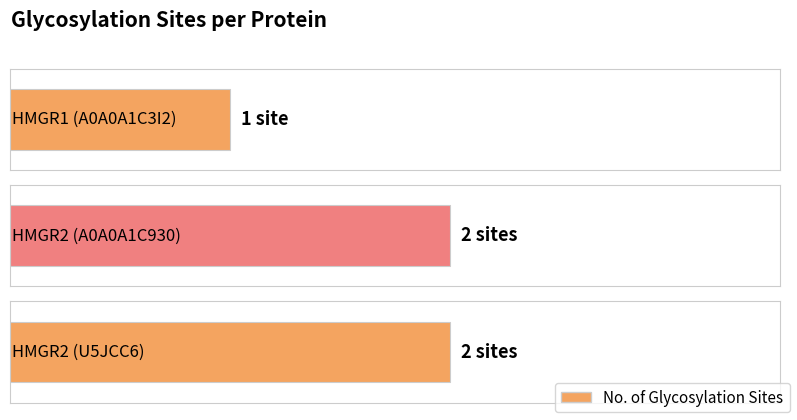

Count the number of categories in the chart.

3